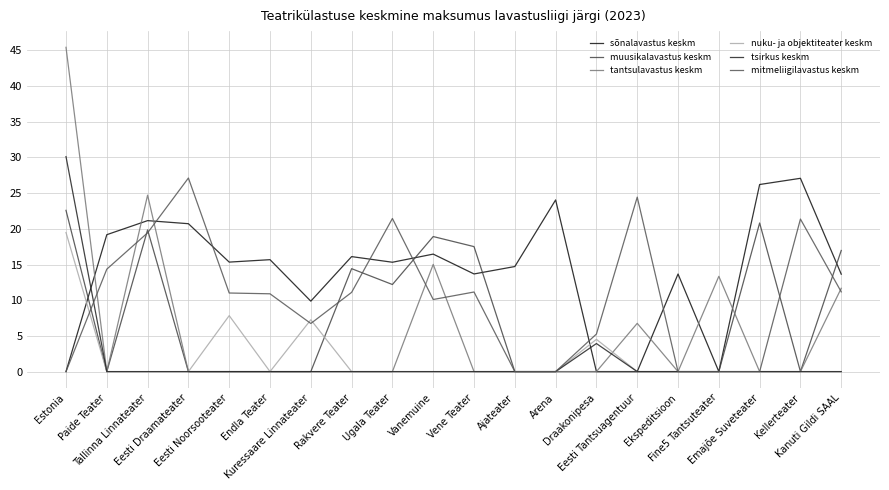

Does the chart display data point markers on the line(s)?

No